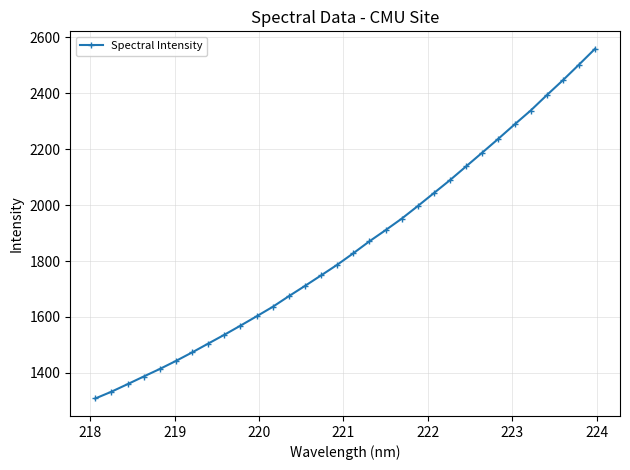

What is the sum of all values?

59263.8